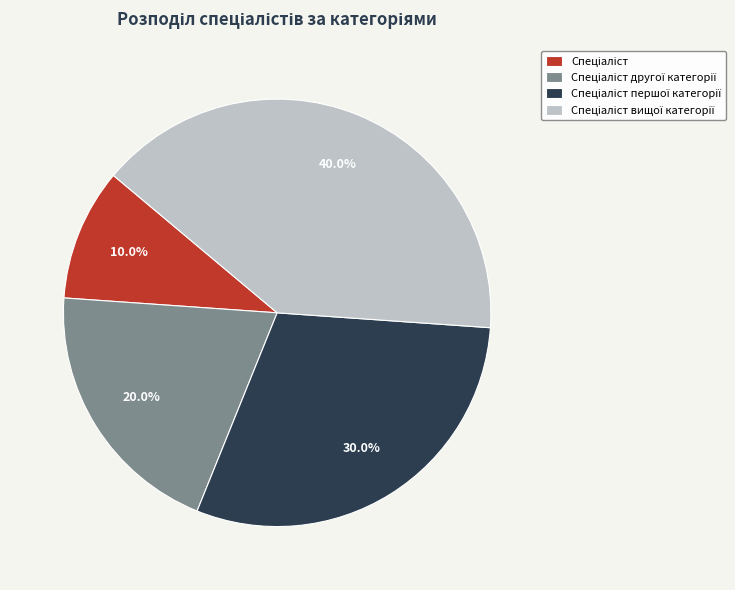

Is there any slice that represents more than half of the pie?

No